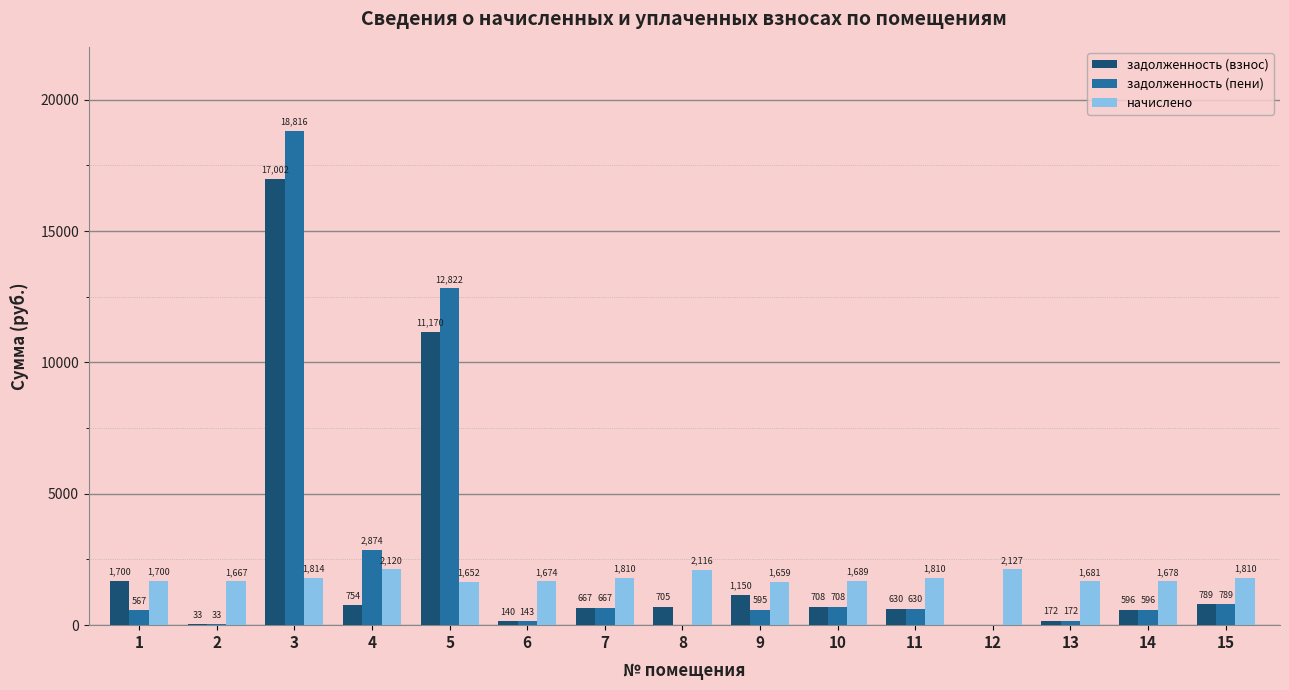

What is the total value across all series at 12?

2127.4